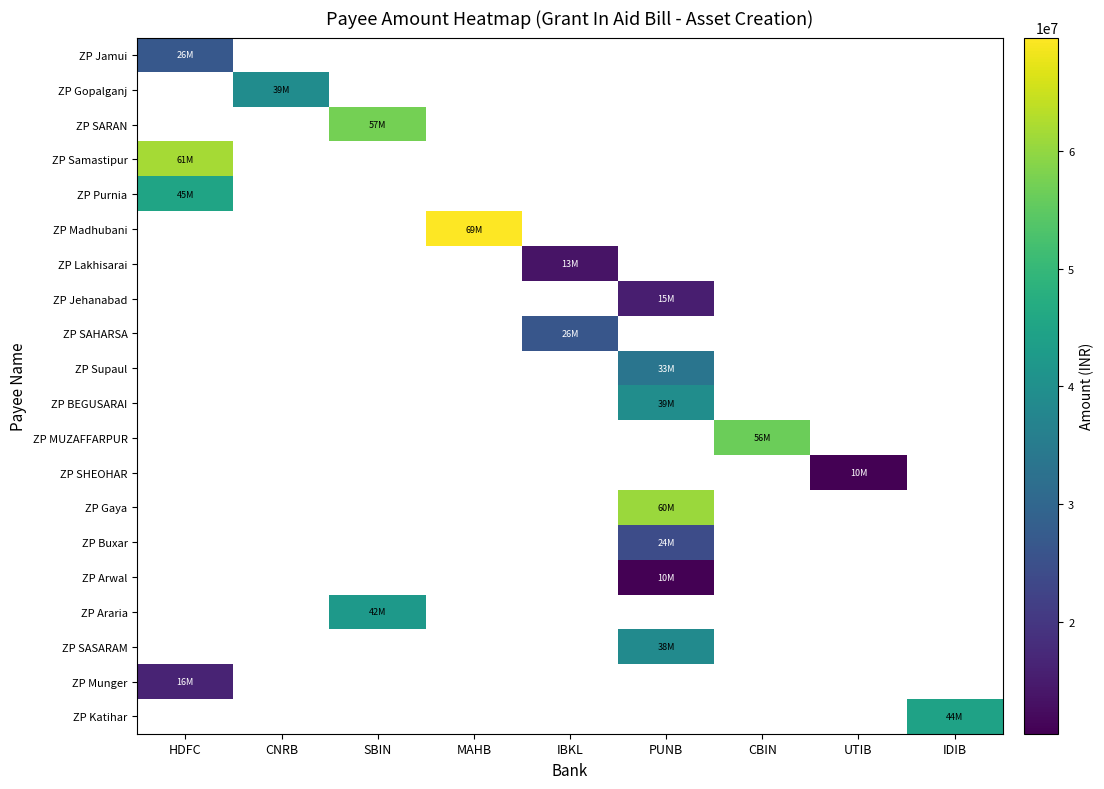

Which category has the lowest value in the ZP Madhubani series?

HDFC